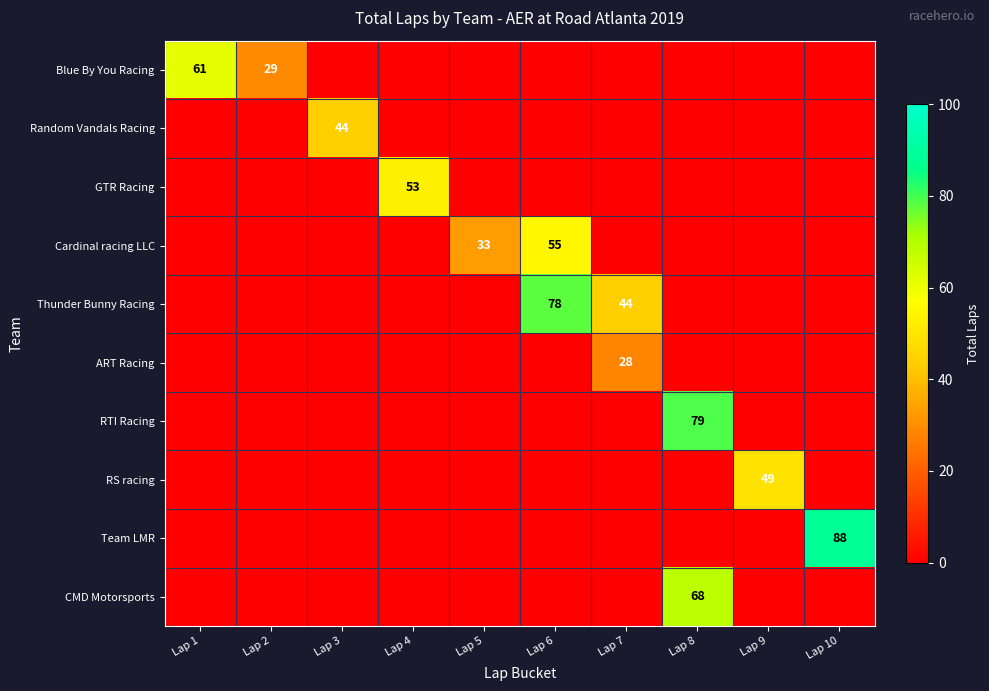

True or false: RTI Racing has a value of 79 at Lap 8.

True